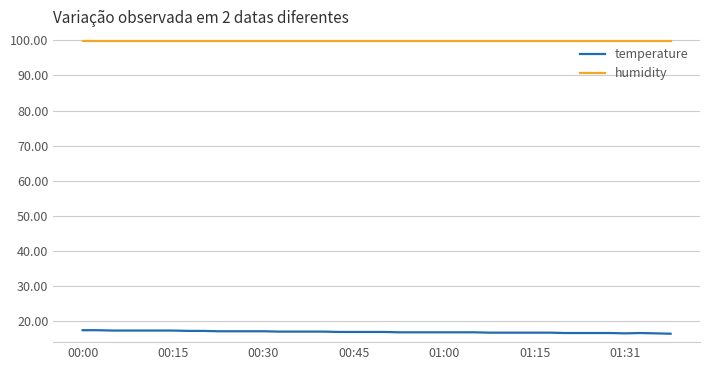

True or false: humidity and temperature intersect in this chart.

False